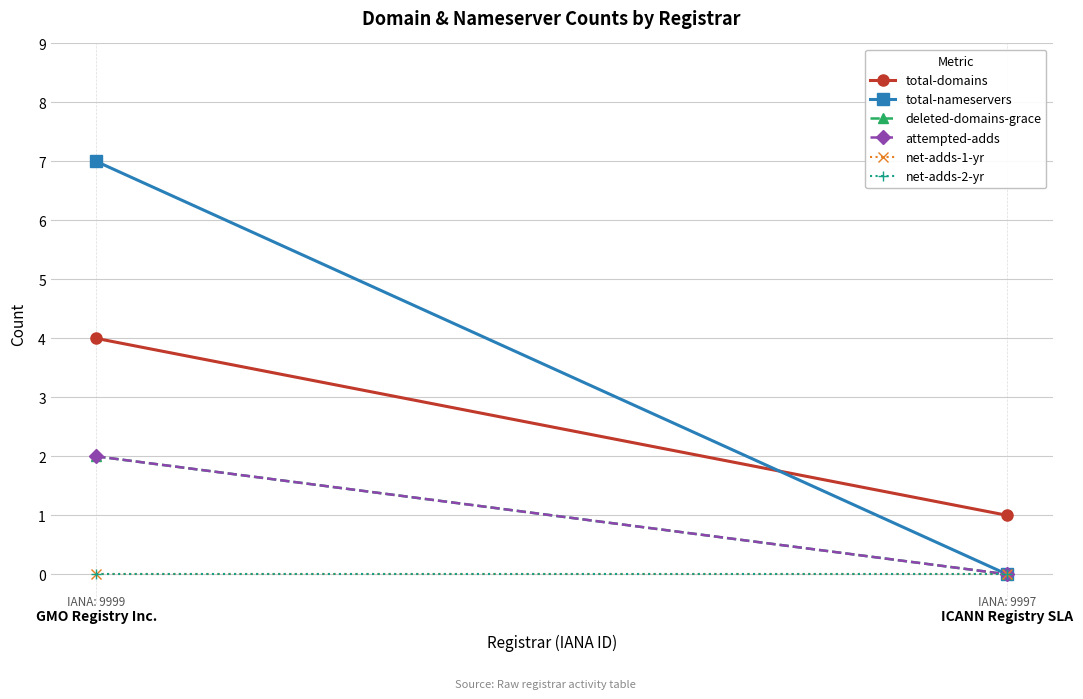

Between ICANN Registry SLA and GMO Registry Inc., which is larger?

GMO Registry Inc.